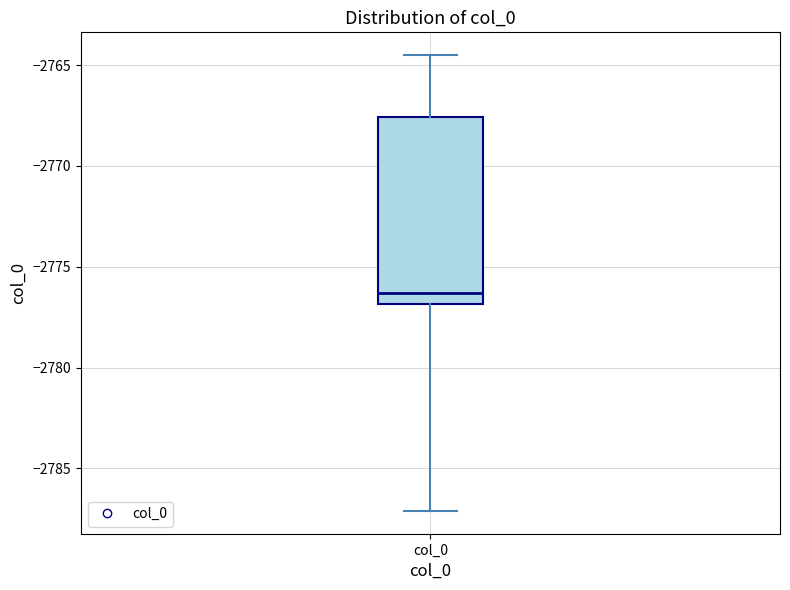

Where does the lower whisker of the box for col_0 end on the y-axis? The values are not printed on the chart, so give them approximately, as read against the axis.

-2787.0